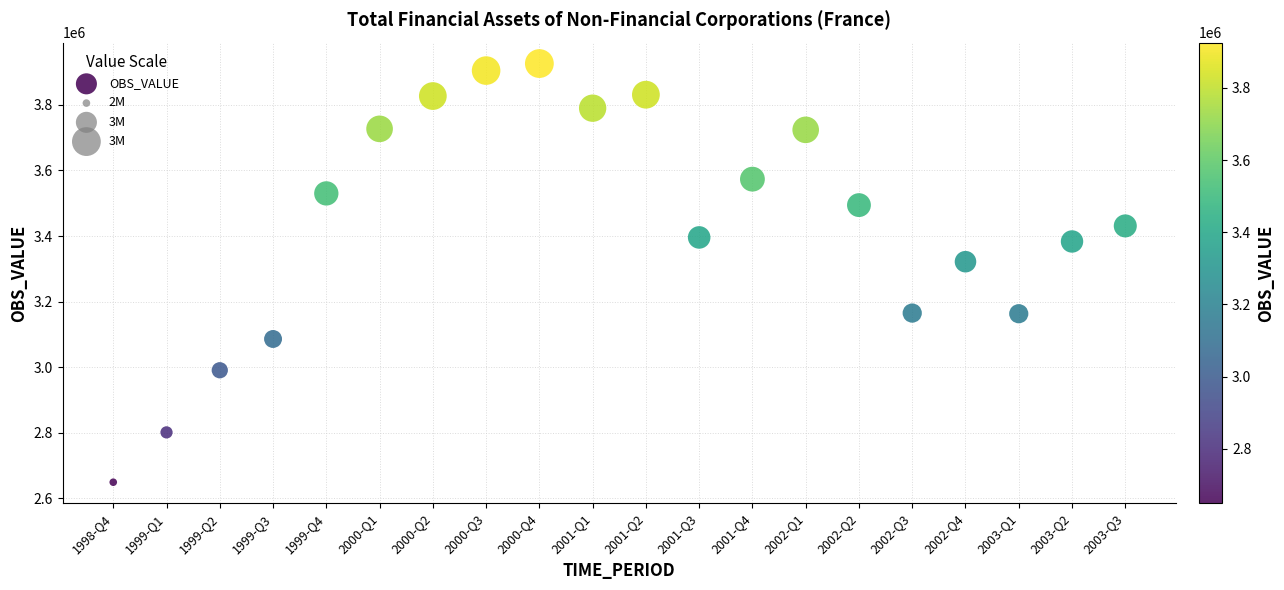

What Y value in the scatter plot is closest to 3287586?

3321704